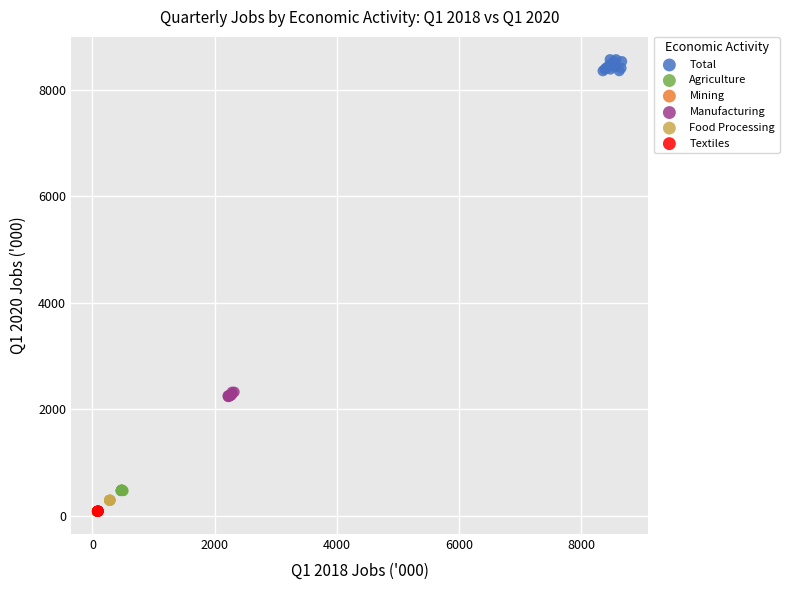

Which series contains the highest Y value?

Total